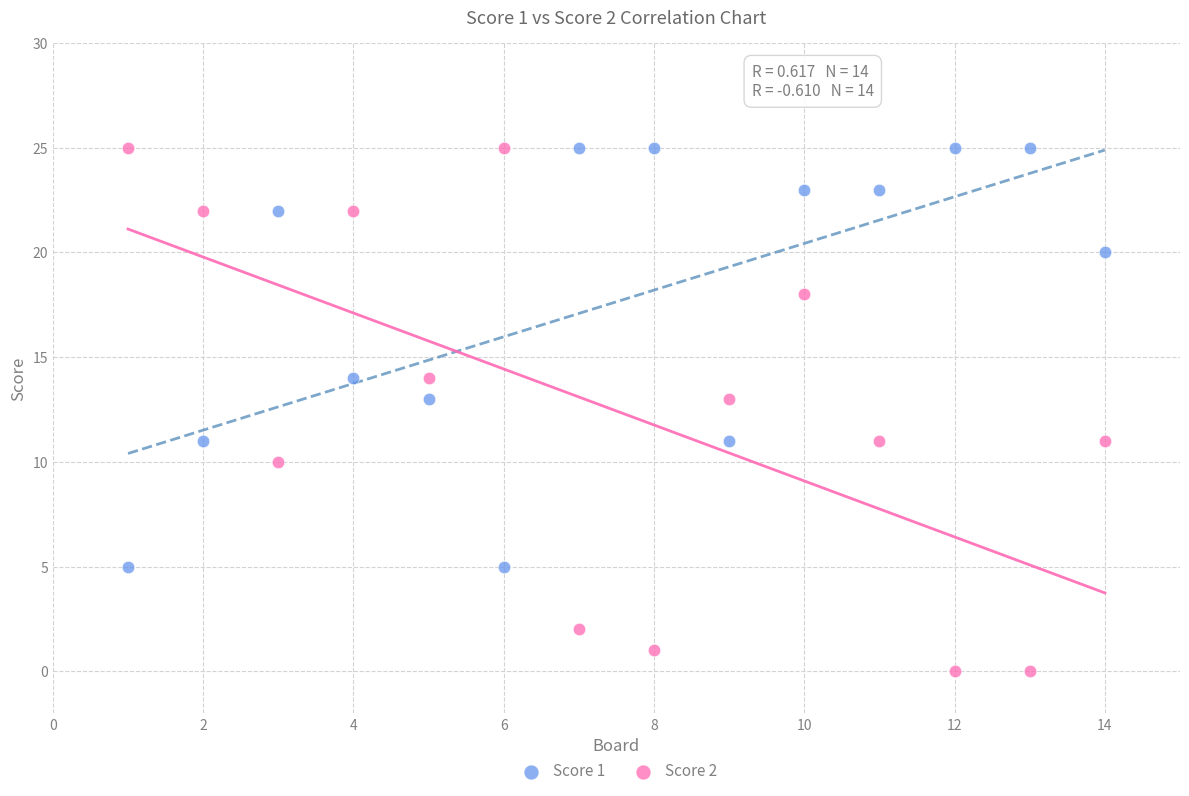

What are all the series names shown in the legend?

Score 1, Score 2